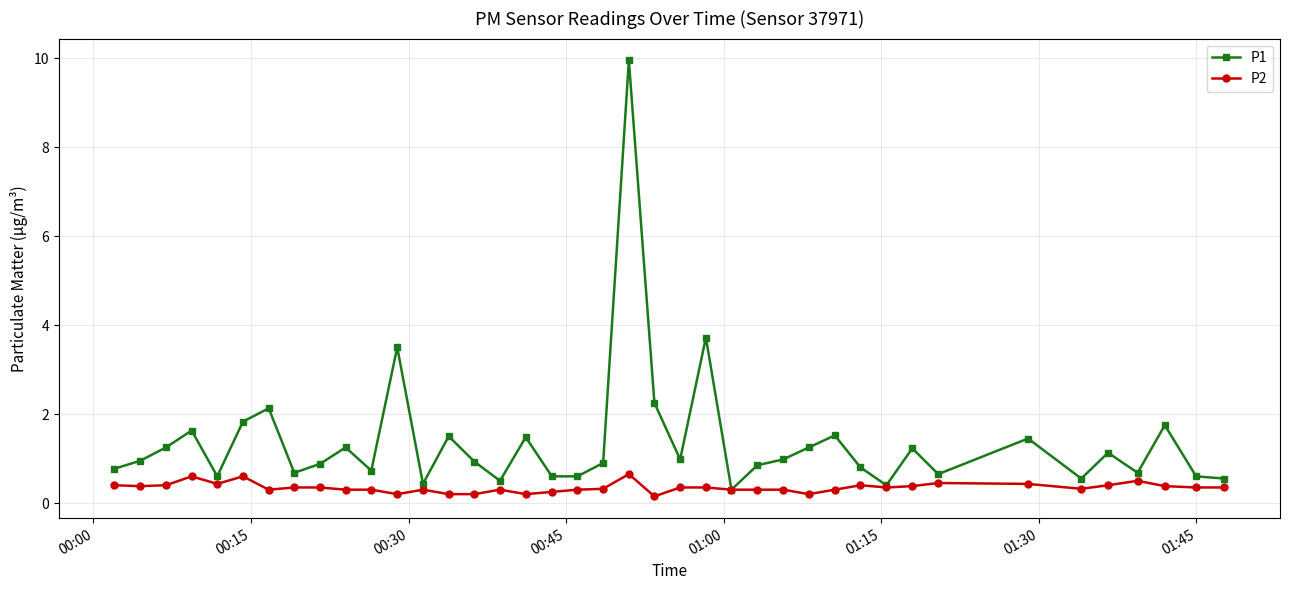

What is the value of the P1 point at the 27th from the left?

1.0